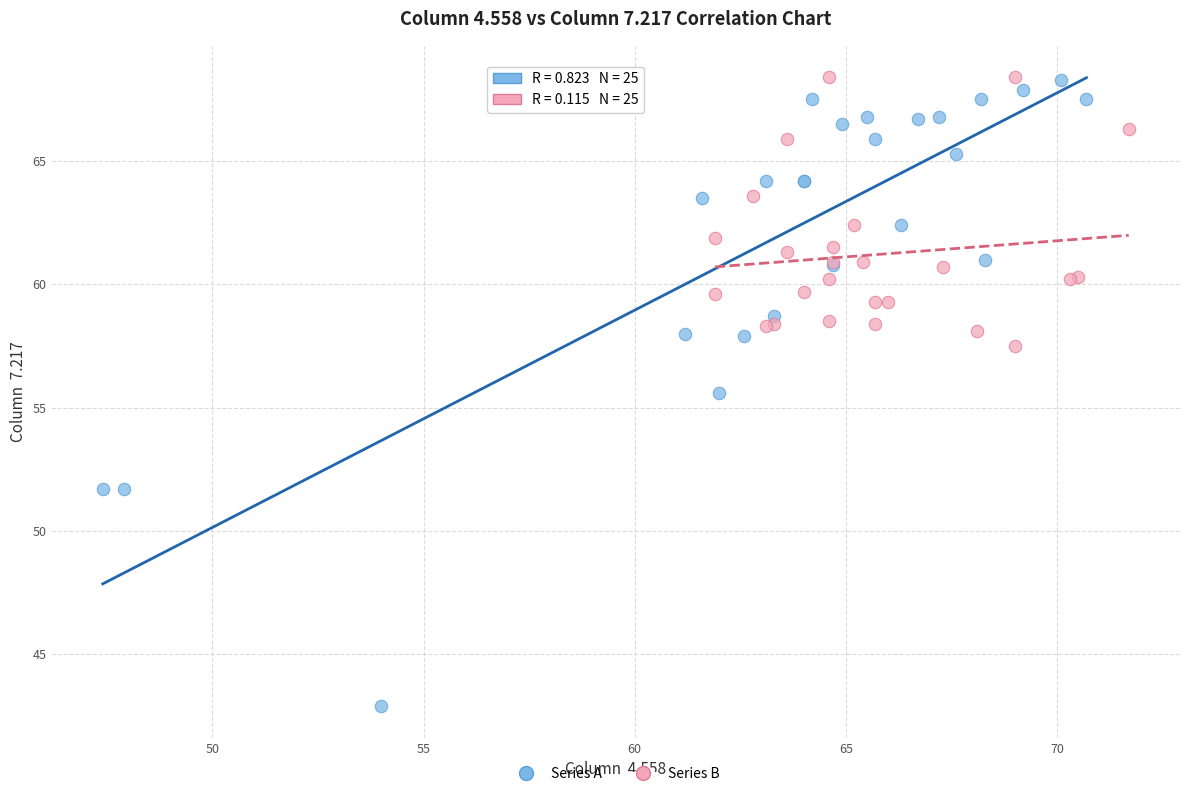

Which series contains the lowest Y value?

Series A